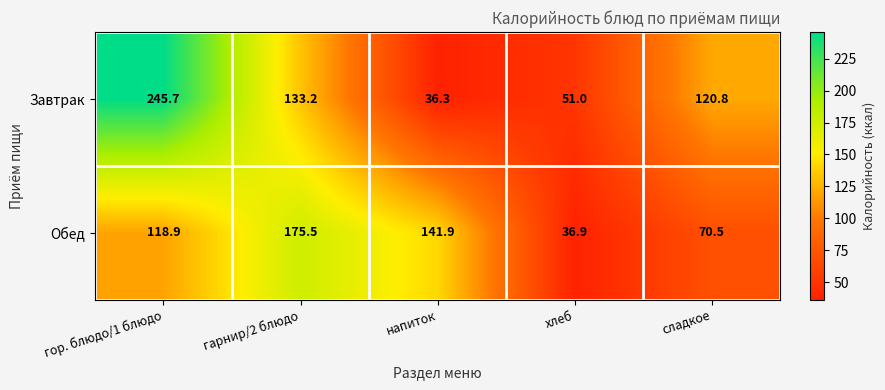

Is it true that Завтрак equals 41.5 at сладкое?

False